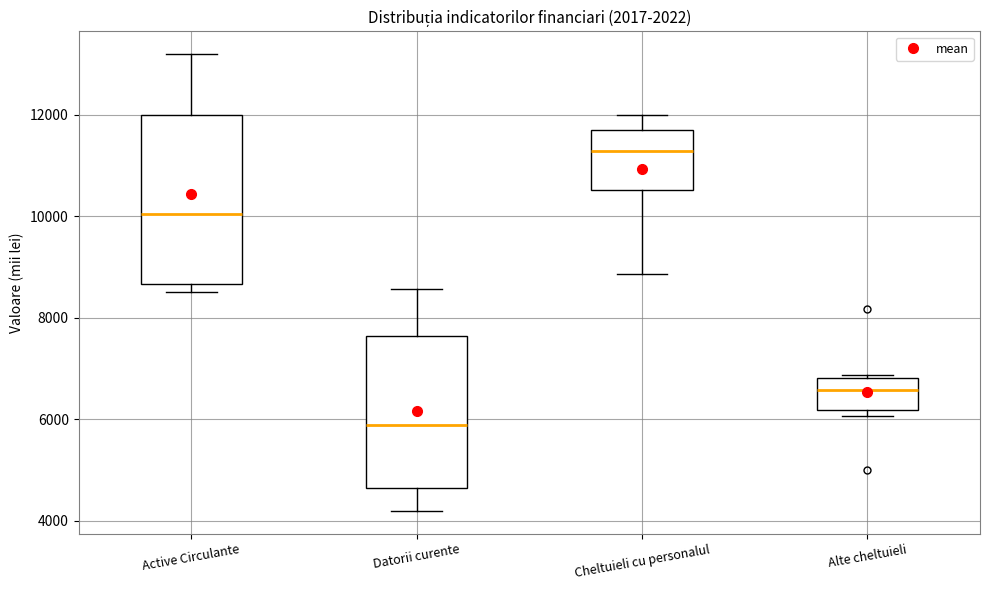

Which box has the highest median line?

Cheltuieli cu personalul